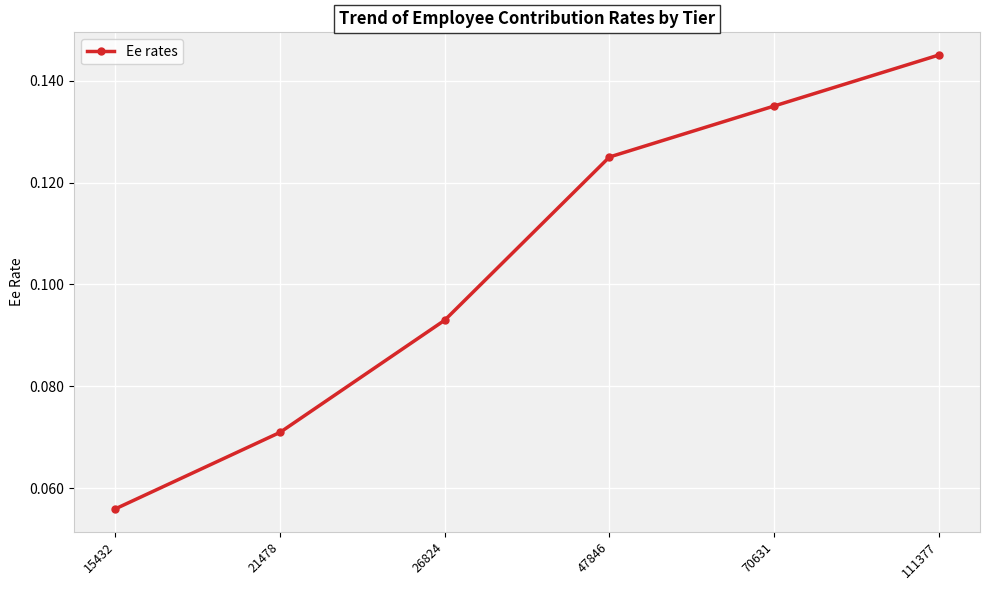

True or false: there are more than 1 points higher than both neighbors.

False